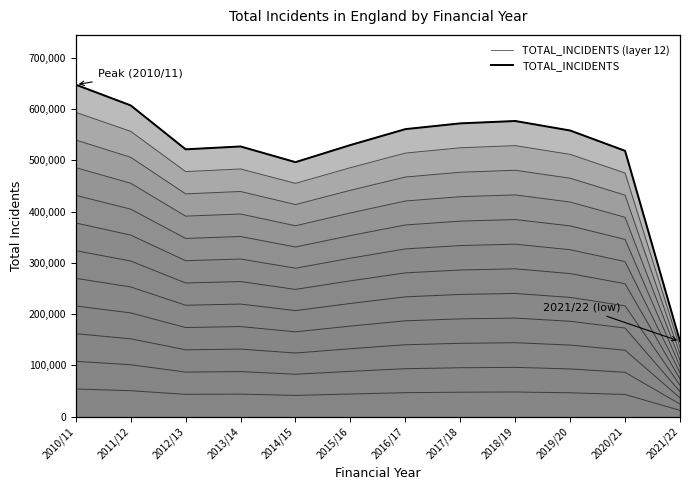

Reading left to right, extract all data points from this chart.

TOTAL_INCIDENTS (layer 12): 647362	606941	521322	526895	496275	529674	560689	571930	576533	558013	518379	146777
TOTAL_INCIDENTS: 647362	606941	521322	526895	496275	529674	560689	571930	576533	558013	518379	146777